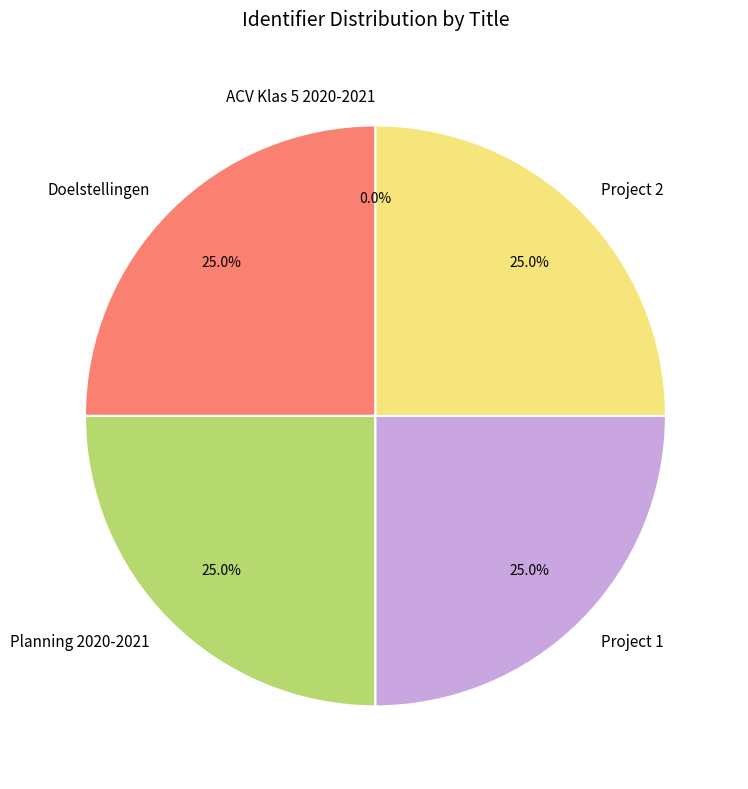

What is the ratio of the value at Doelstellingen to the value at Project 1?

1.0